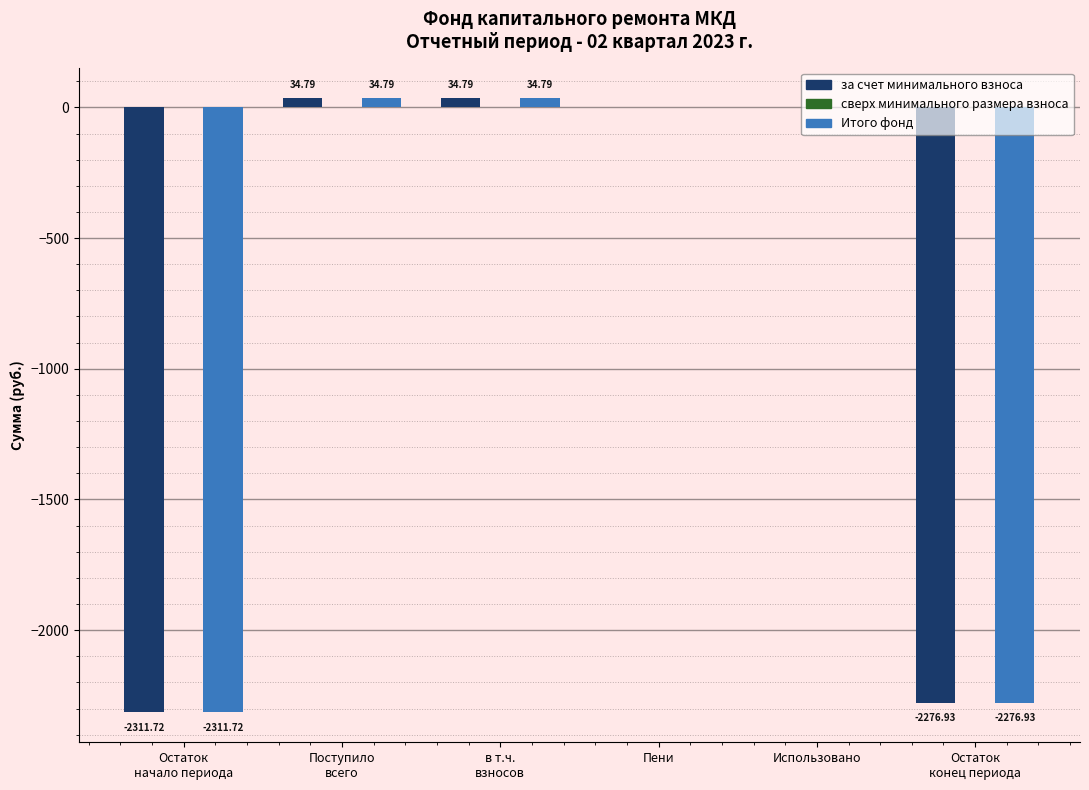

What is the total value across all series at в т.ч.
взносов?

69.6